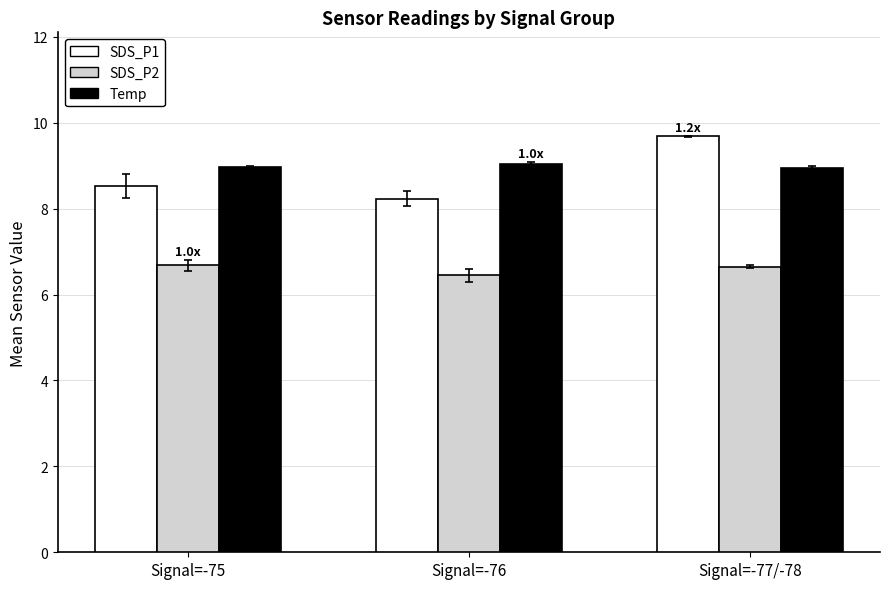

At how many categories does at least one series exceed 8?

3